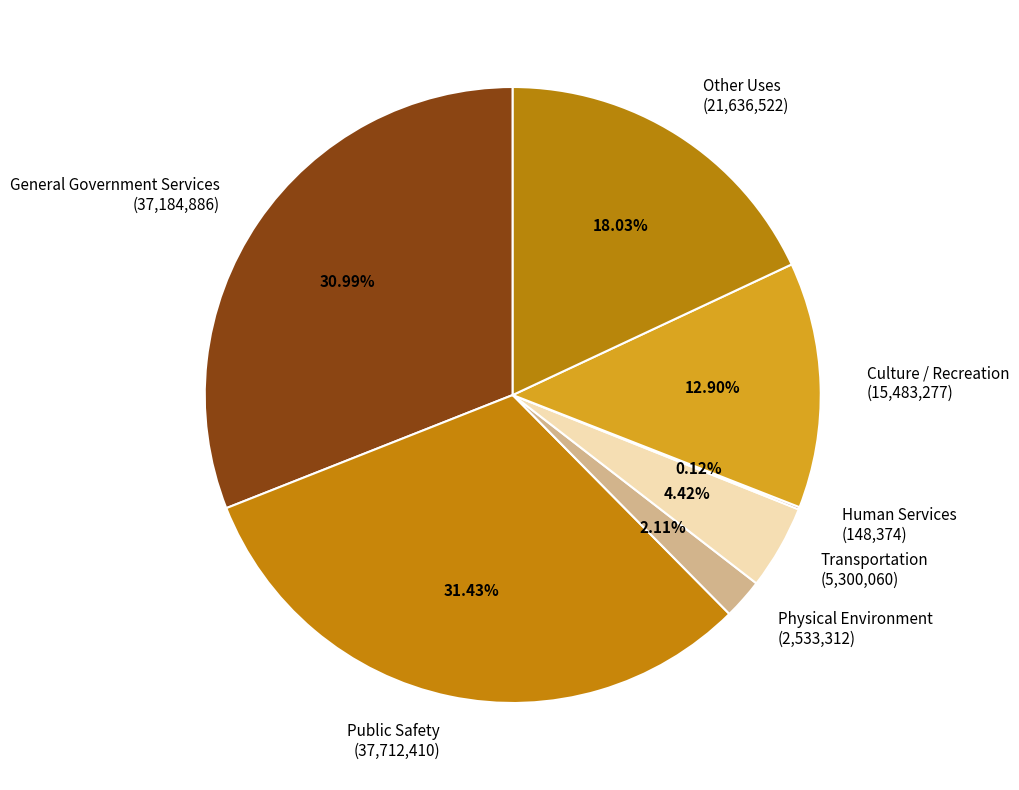

Does General Government Services (37,184,886) represent more than half of the total?

No